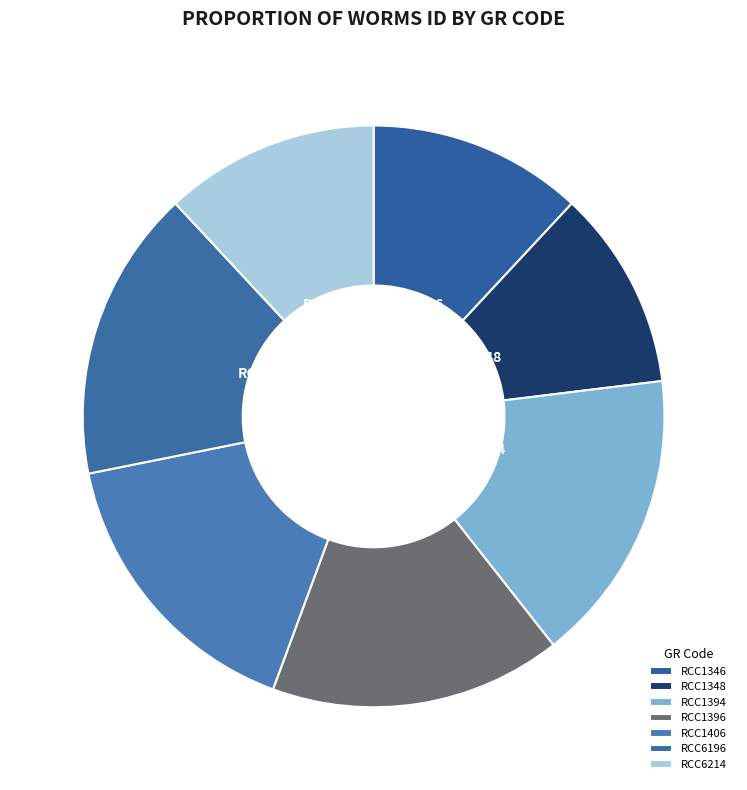

The RCC1394 slice represents 11% of the pie. True or false?

False